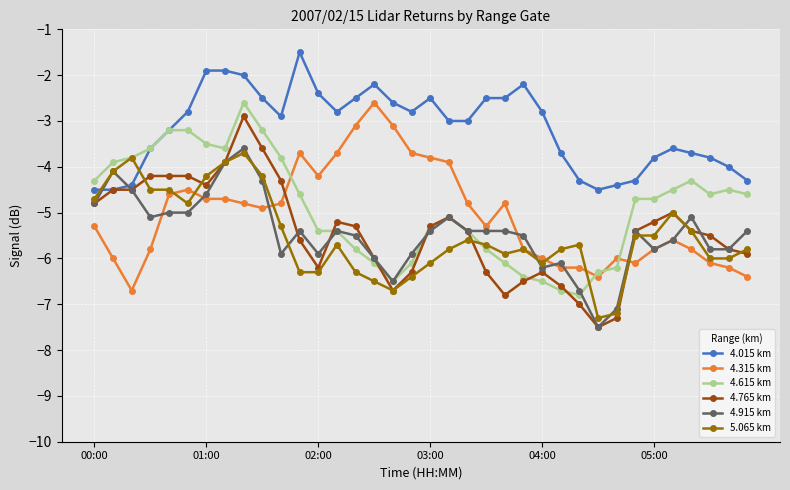

What is the difference between the maximum and minimum values in the 4.015 km series?

3.0